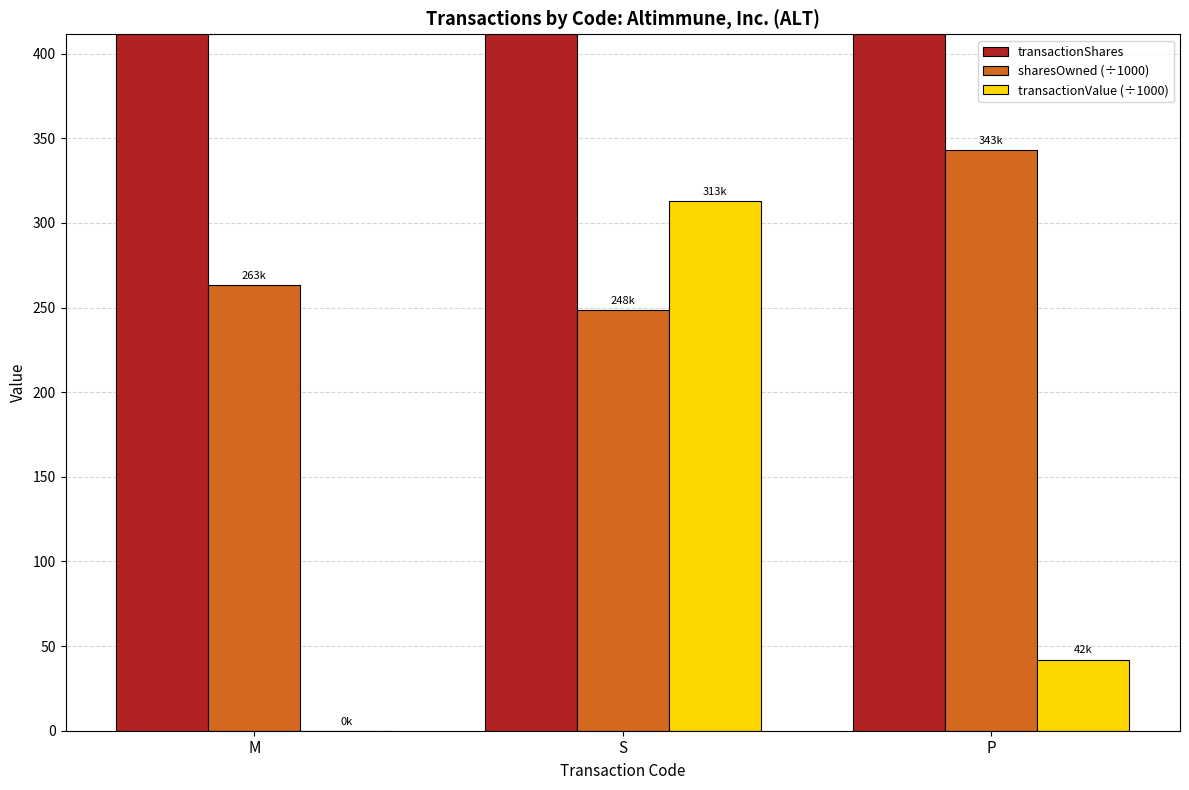

At which label is transactionValue (÷1000) closest to 156?

P